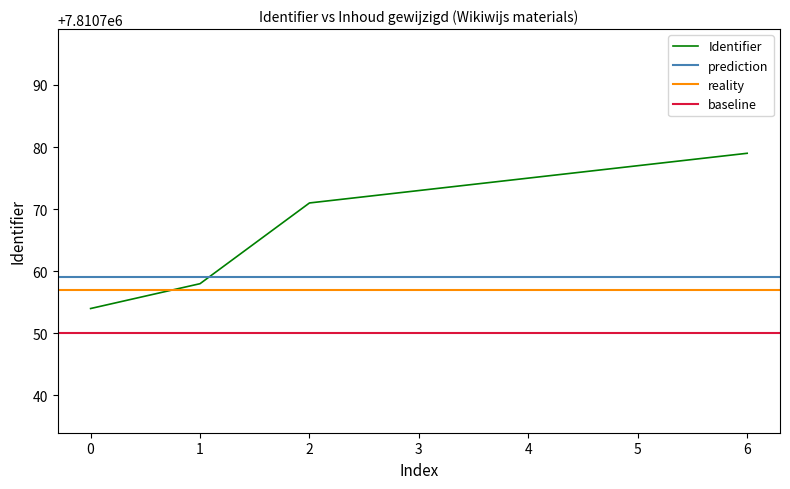

The Identifier series shows 7810773 at 3. True or false?

True